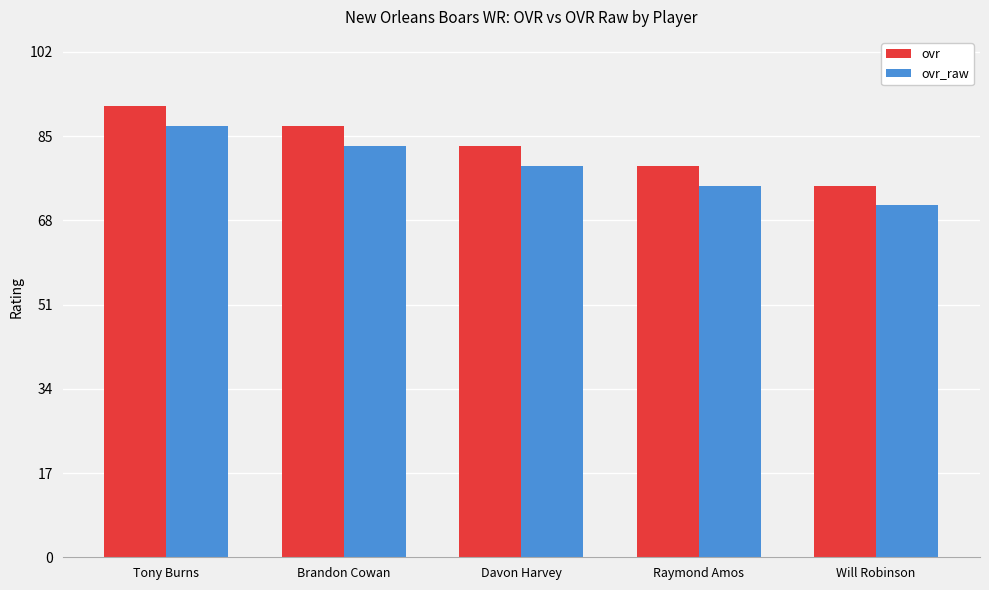

What is the spread (max minus min) of values at Will Robinson?

4